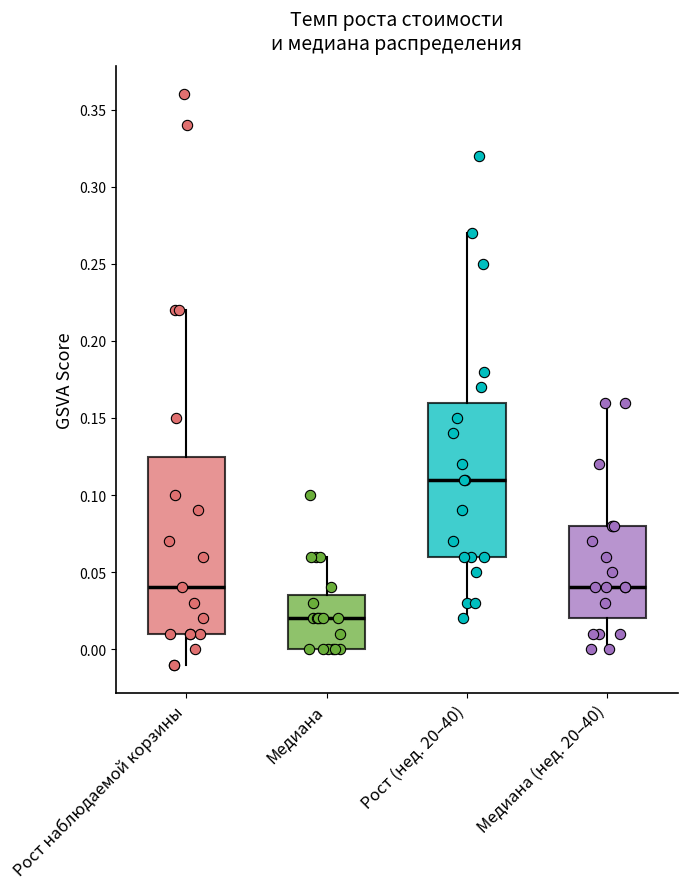

Reading left to right, transcribe this box plot: for each box, give where its median line is, the range the box spans, and where its two whiskers end, as read against the y-axis. The values are not printed on the chart, so give them approximately, as read against the axis.

Рост наблюдаемой корзины: median 0.040, box 0.010 to 0.125, whiskers -0.010 to 0.220
Медиана: median 0.020, box 0.000 to 0.035, whiskers 0.000 to 0.060
Рост (нед. 20–40): median 0.110, box 0.060 to 0.160, whiskers 0.020 to 0.270
Медиана (нед. 20–40): median 0.040, box 0.020 to 0.080, whiskers 0.000 to 0.160